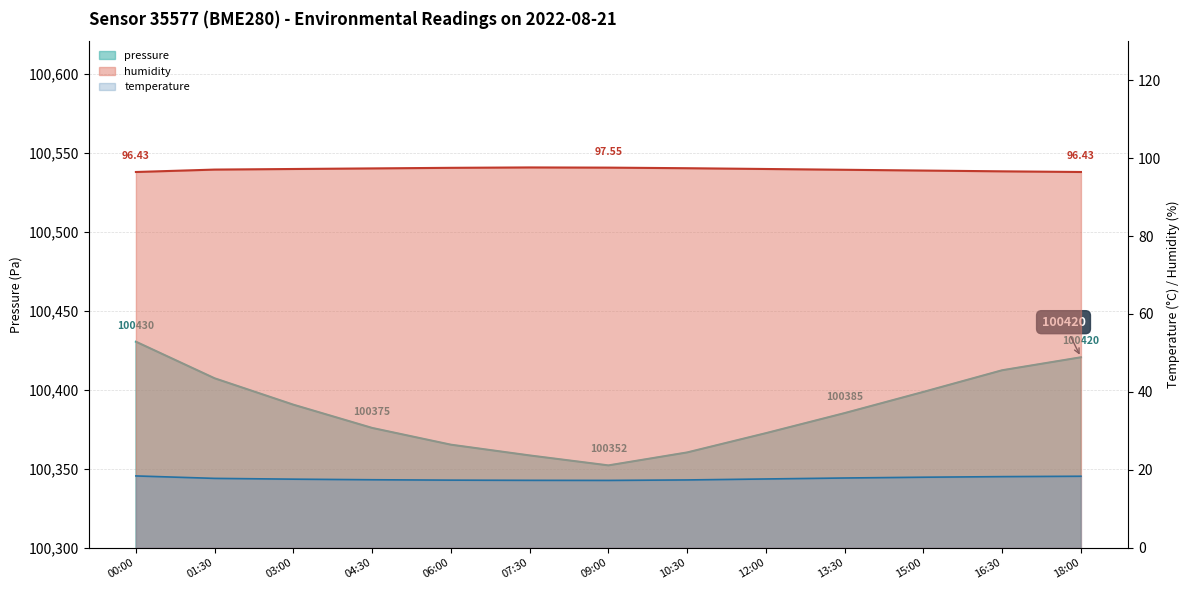

What is the spread (max minus min) of values at 04:30?

100358.4